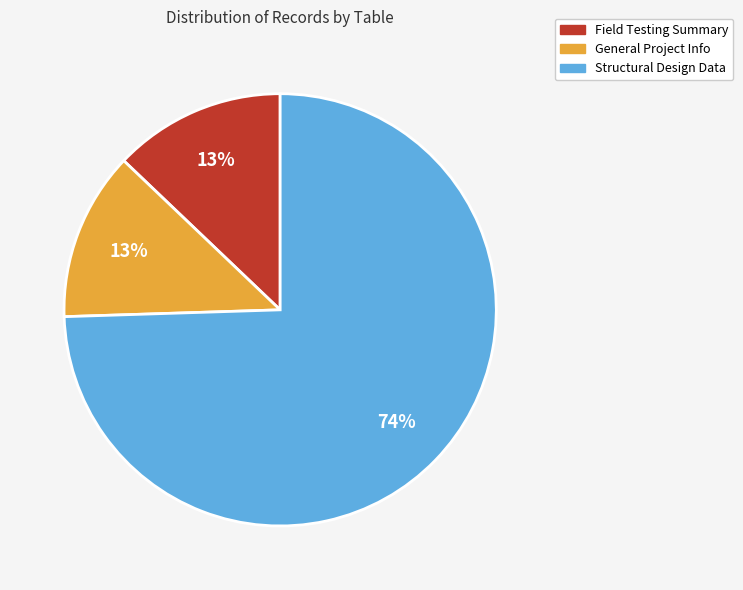

How many slices are in this pie chart?

3